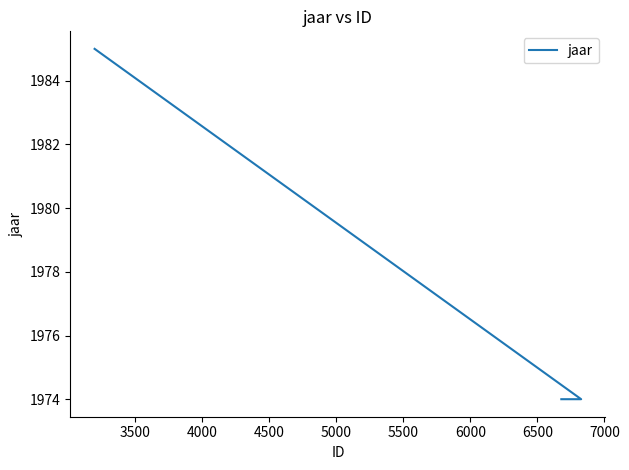

How many lines are shown in the chart?

1